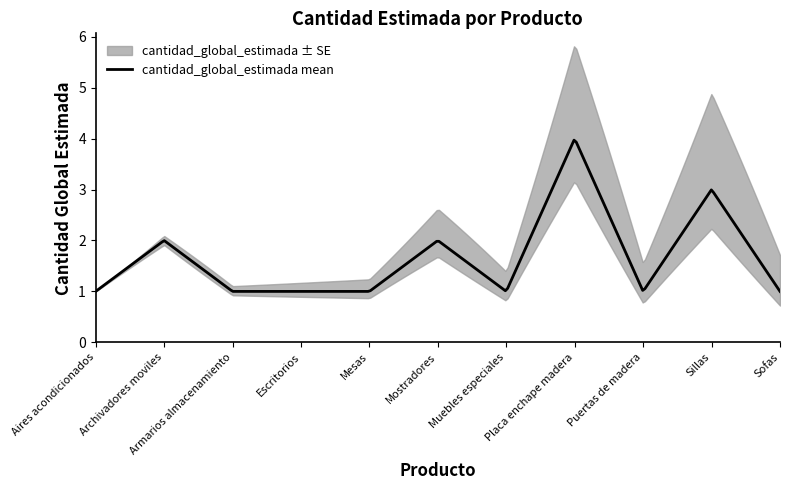

Reading right to left, extract all data points from this chart.

1	3	1	4	1	2	1	1	1	2	1